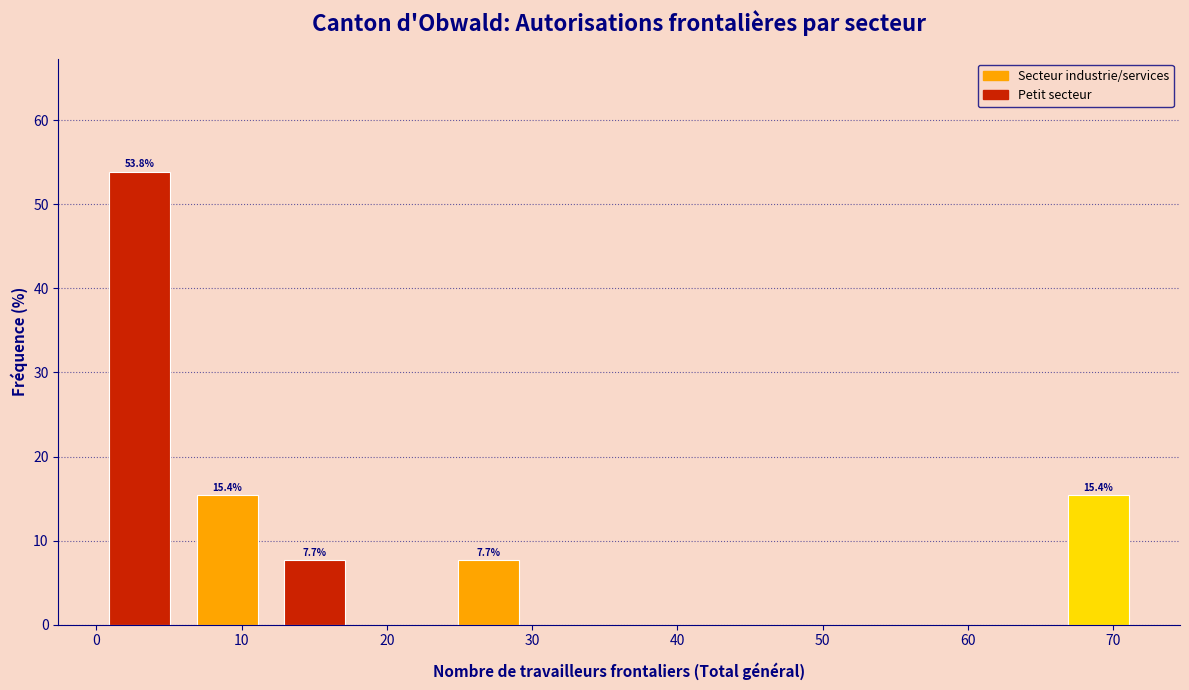

Over which range of the x-axis is the bar tallest?

0 to 6